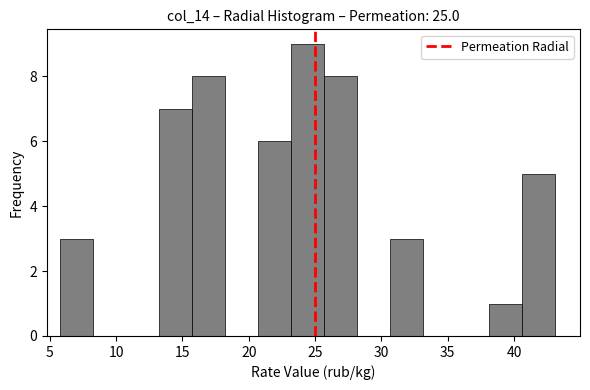

Reading left to right, list every bar in this chart as the range it spans on the x-axis followed by its height. Neither the bar edges nor the heights are printed on the chart, so give them approximately, as read against the axes.

6.0 to 8.5: 3
8.5 to 11.0: 0
11.0 to 13.5: 0
13.5 to 15.5: 7
15.5 to 18.0: 8
18.0 to 20.5: 0
20.5 to 23.0: 6
23.0 to 25.5: 9
25.5 to 28.0: 8
28.0 to 30.5: 0
30.5 to 33.0: 3
33.0 to 35.5: 0
35.5 to 38.0: 0
38.0 to 40.5: 1
40.5 to 43.0: 5